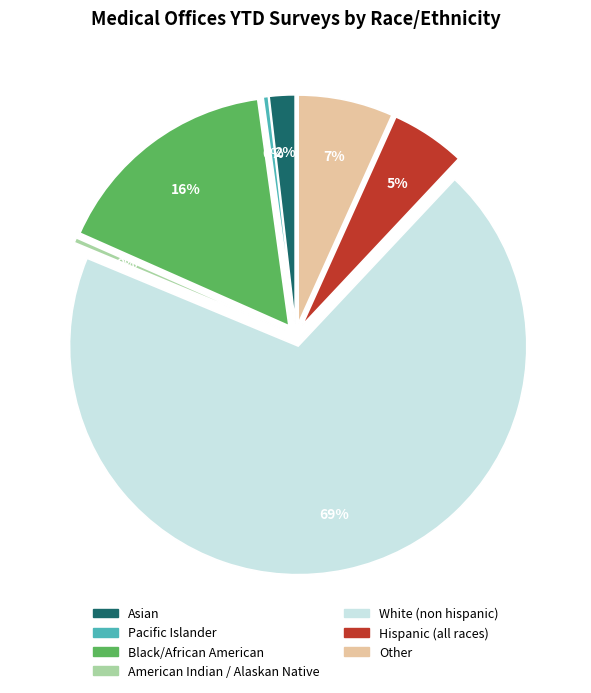

Does Other represent more than half of the total?

No